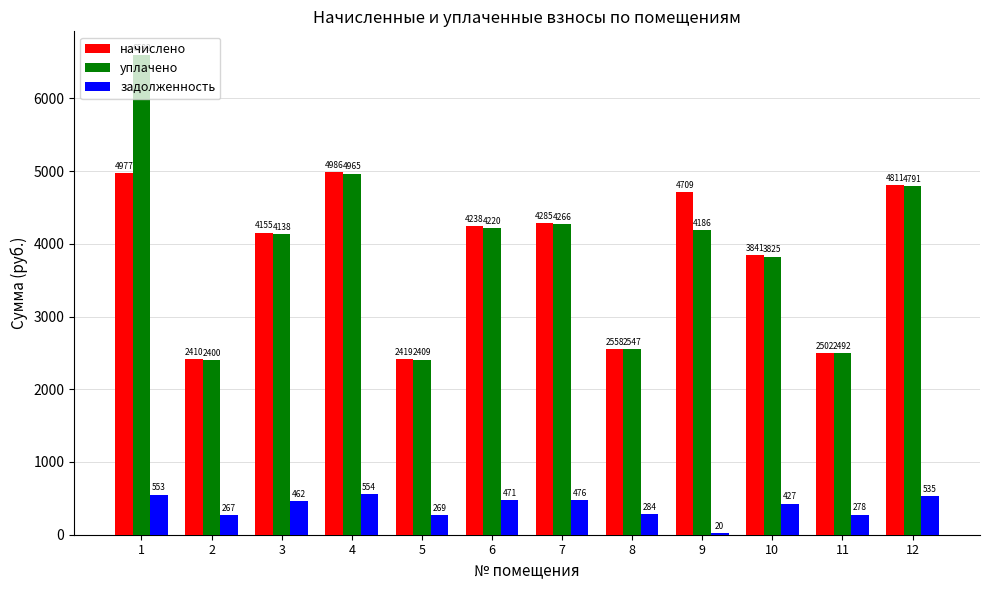

Which series changed the most between 1 and 12?

уплачено